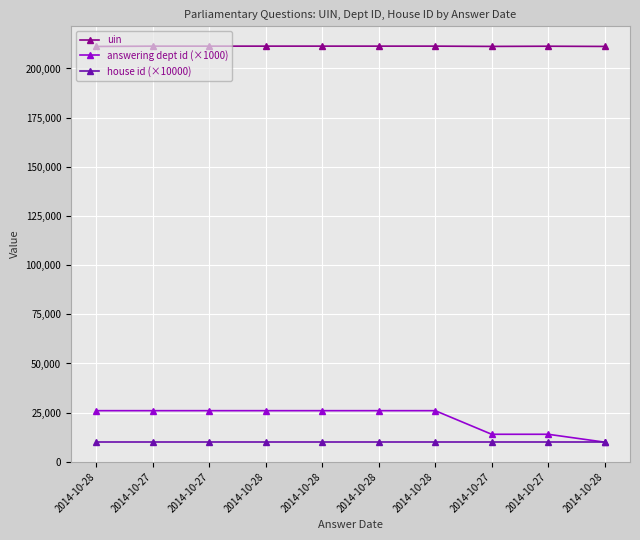

Which label corresponds to the largest value in the chart?

2014-10-28